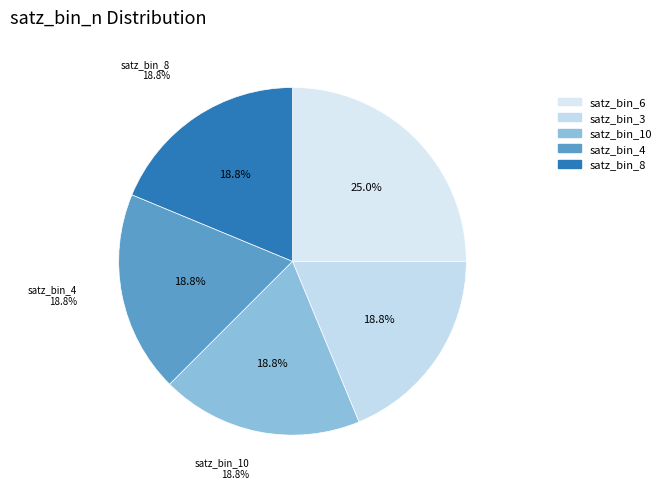

What is the change in value from 196611 to 3289016?

+3092405